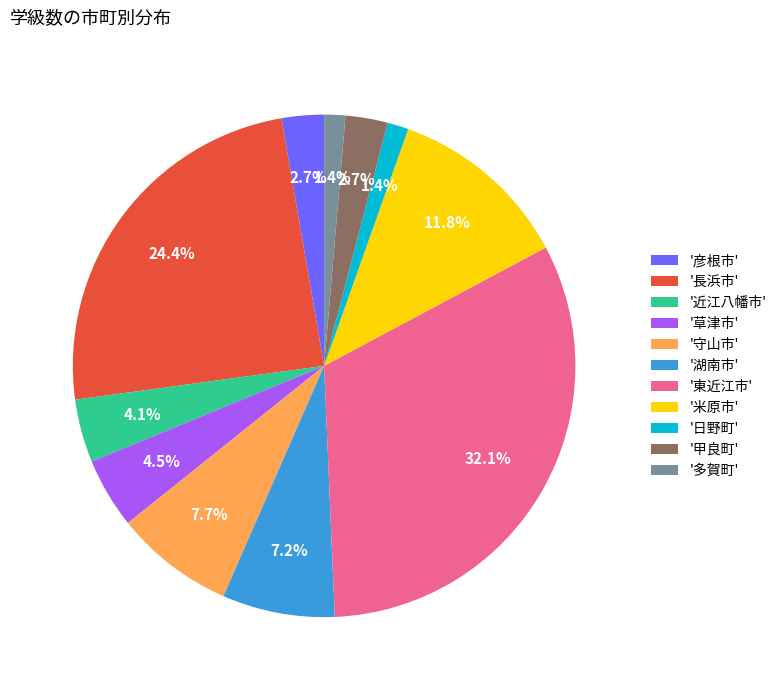

Which slice is the largest?

'東近江市'